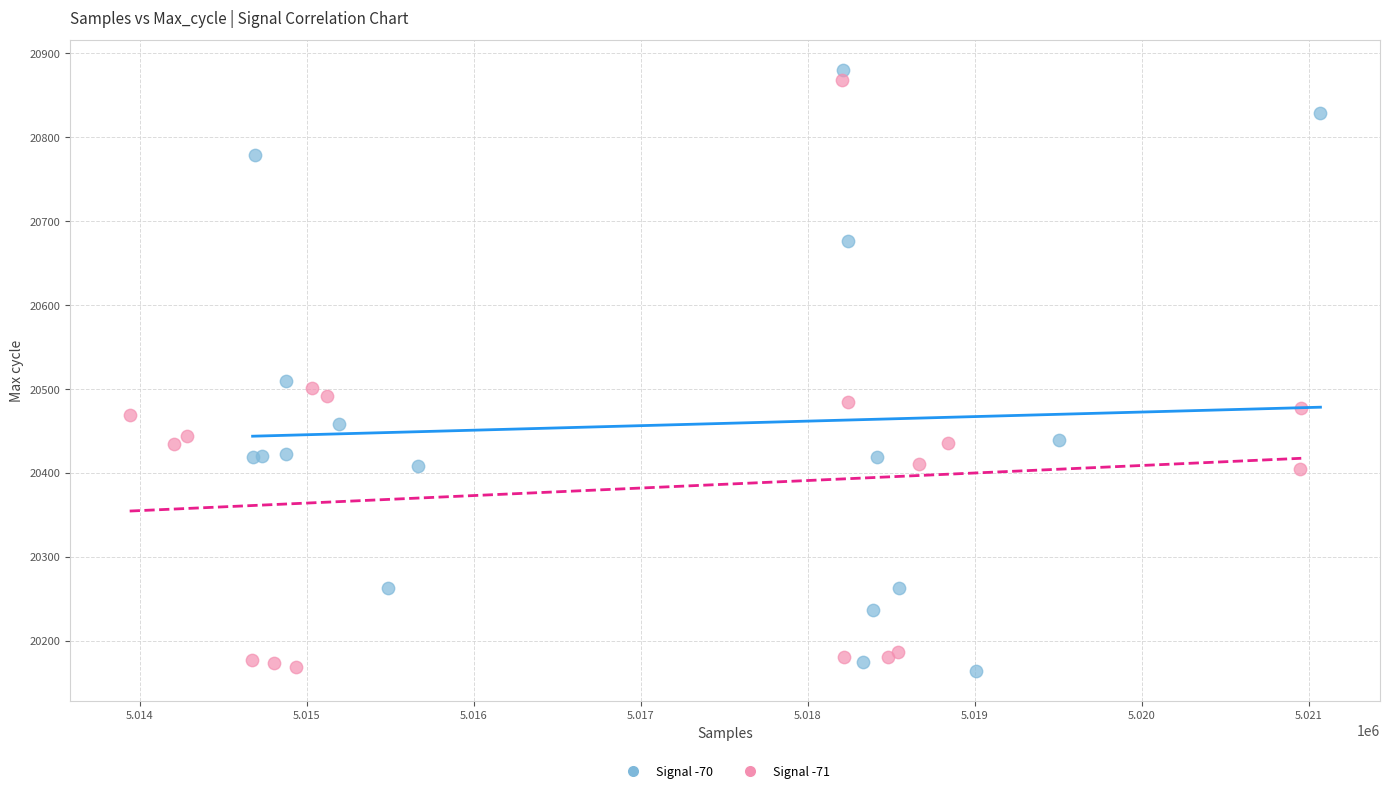

What are all the series names shown in the legend?

Signal -70, Signal -71